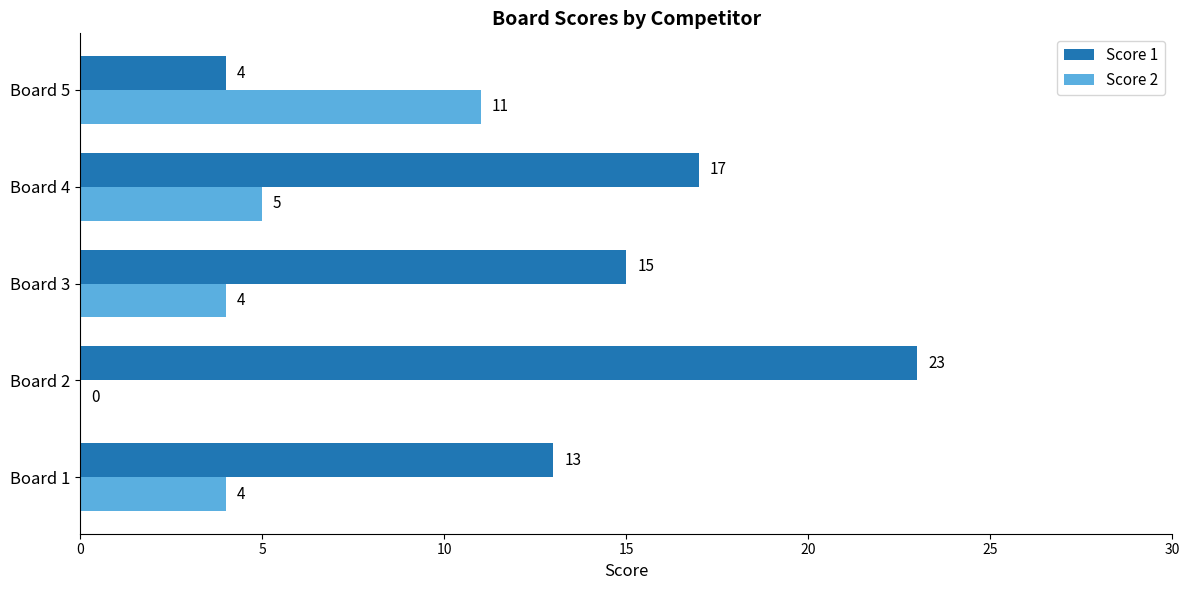

Between Board 2 and Board 3, which series saw the biggest shift?

Score 1